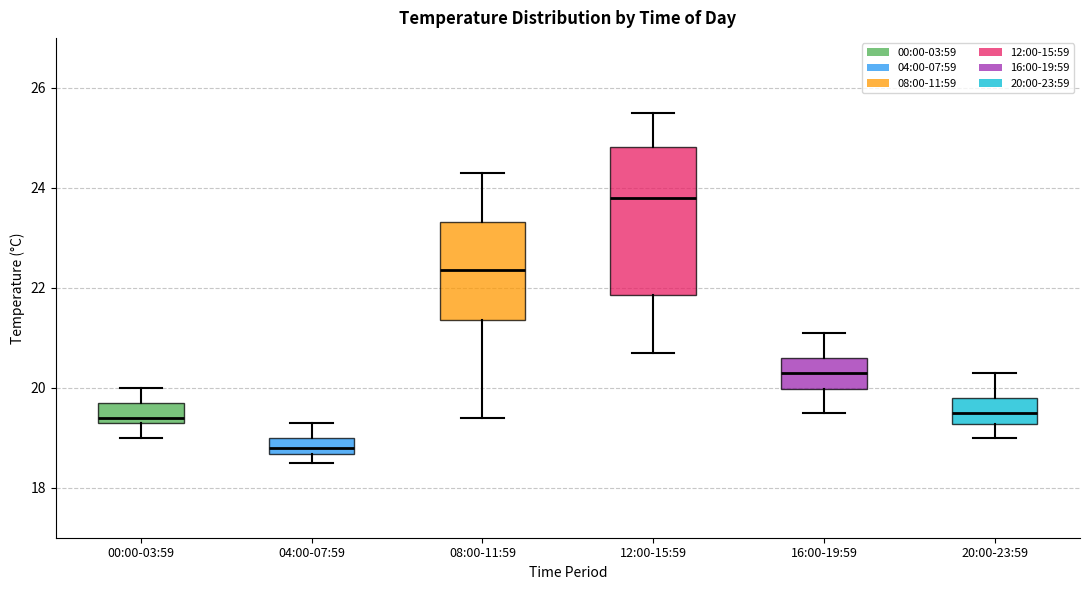

Reading left to right, transcribe this box plot: for each box, give where its median line is, the range the box spans, and where its two whiskers end, as read against the y-axis. The values are not printed on the chart, so give them approximately, as read against the axis.

00:00-03:59: median 19.4 (just above the box's lower edge), box 19.4 to 19.8, whiskers 19.0 to 20.0
04:00-07:59: median 18.8, box 18.6 to 19.0, whiskers 18.6 (below the box's lower edge) to 19.4
08:00-11:59: median 22.4, box 21.4 to 23.4, whiskers 19.4 to 24.4
12:00-15:59: median 23.8, box 21.8 to 24.8, whiskers 20.8 to 25.6
16:00-19:59: median 20.4, box 20.0 to 20.6, whiskers 19.6 to 21.2
20:00-23:59: median 19.6, box 19.2 to 19.8, whiskers 19.0 to 20.4